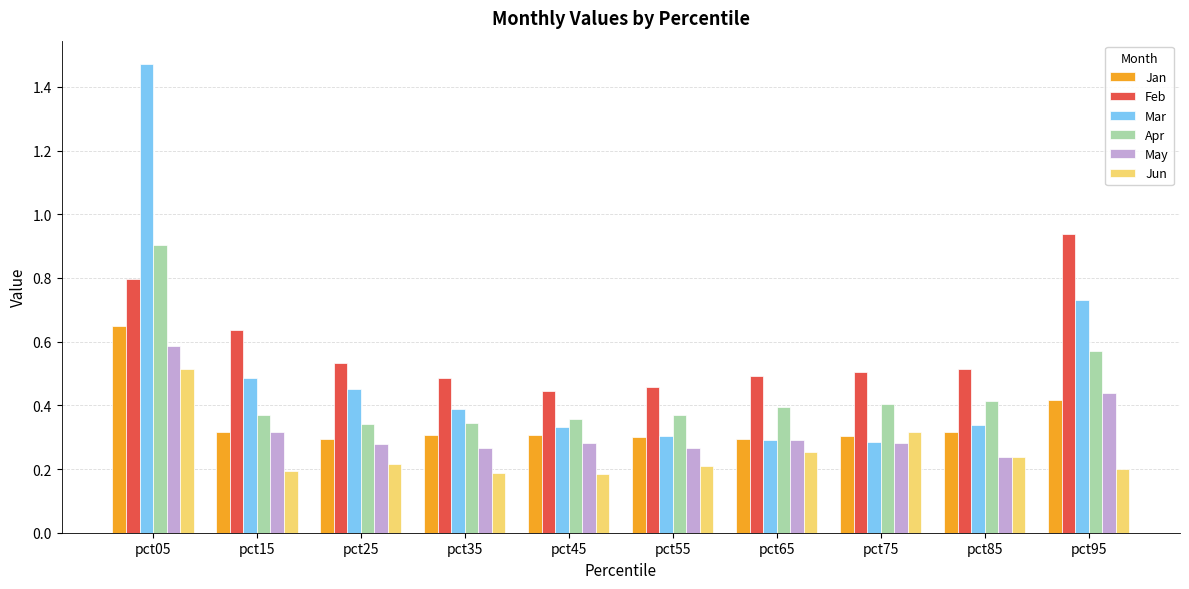

At which category does the chart reach its peak across all series?

pct05